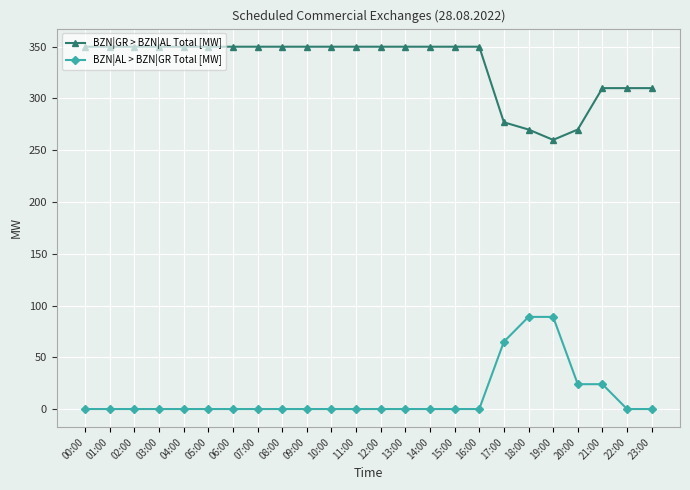

Is it true that BZN|AL > BZN|GR Total [MW] equals -44 at 14:00?

False